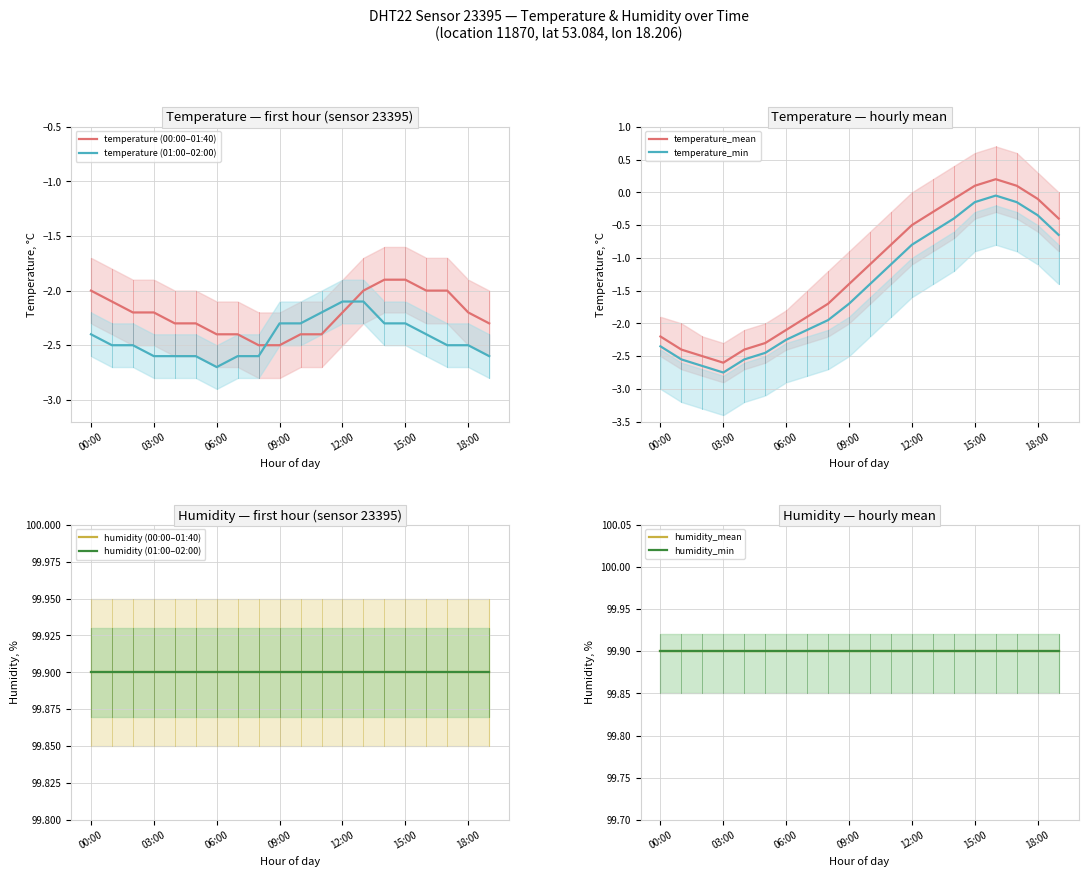

The temperature_max series shows -3.1 at 06:00. True or false?

False